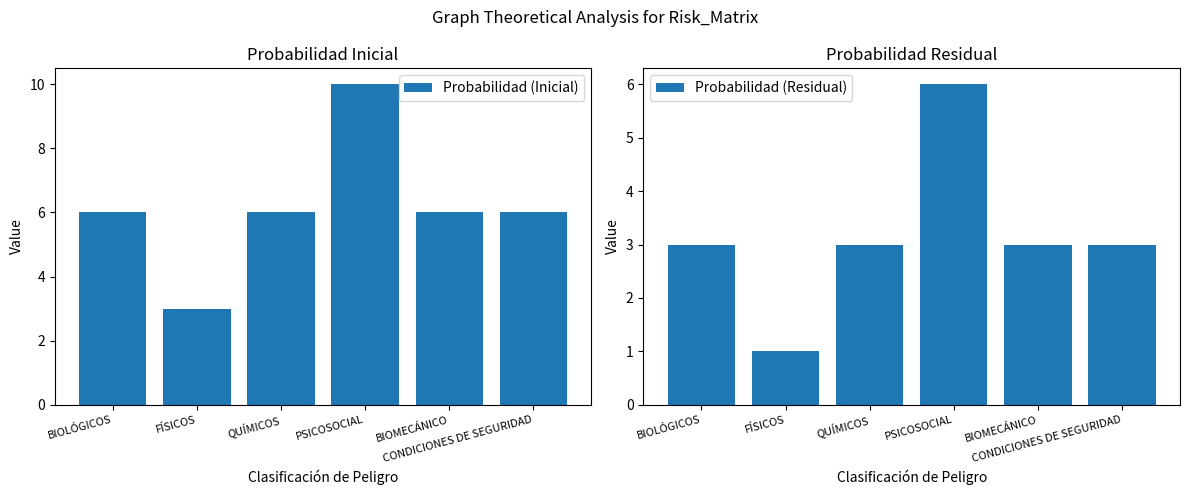

What is the minimum value shown in the chart?

1